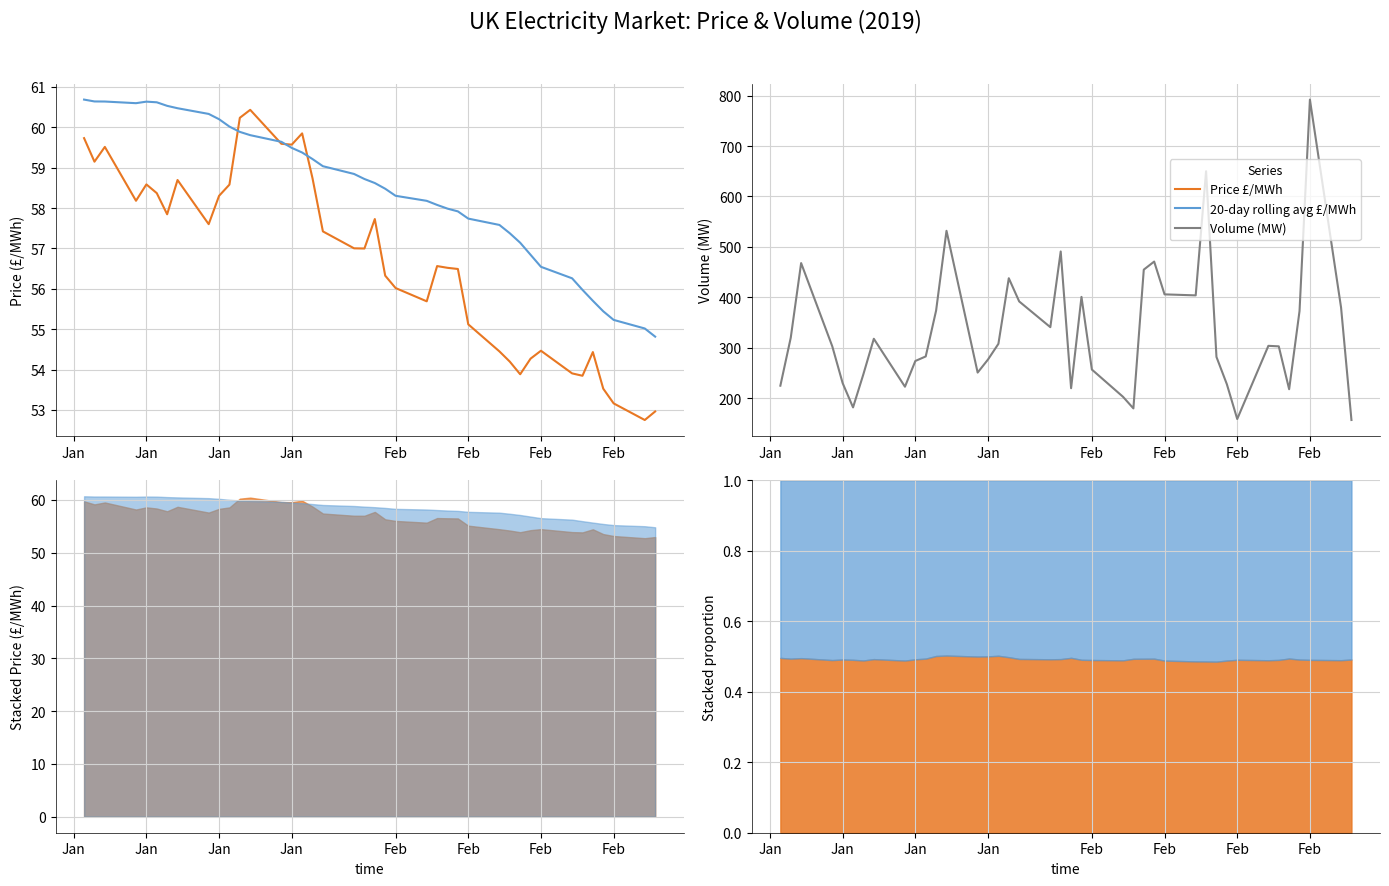

Between Jan and Feb, which series saw the biggest shift?

Volume (MW)